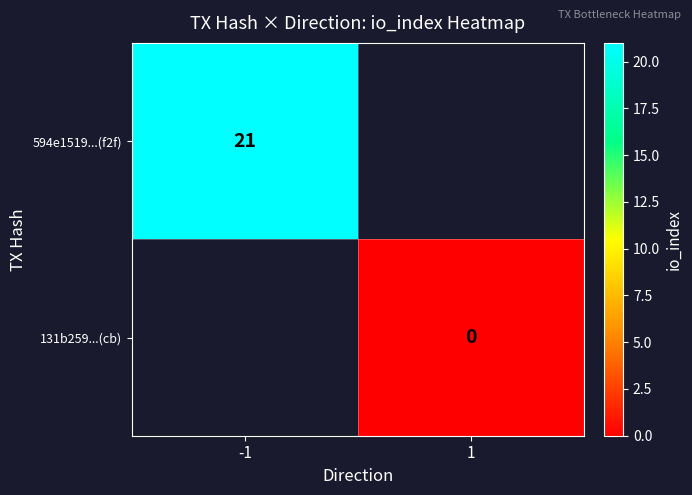

The value of 594e1519...(f2f) at -1 is 21. True or false?

True